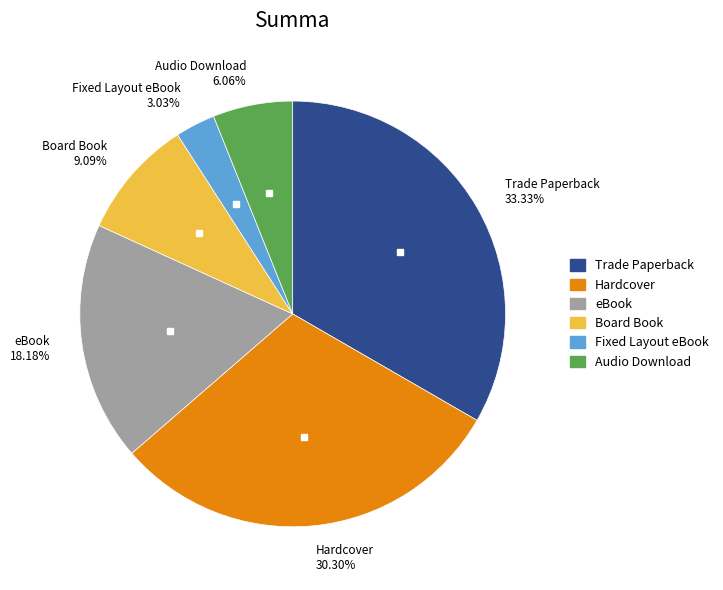

What percentage is the eBook slice, to the nearest percent?

18%